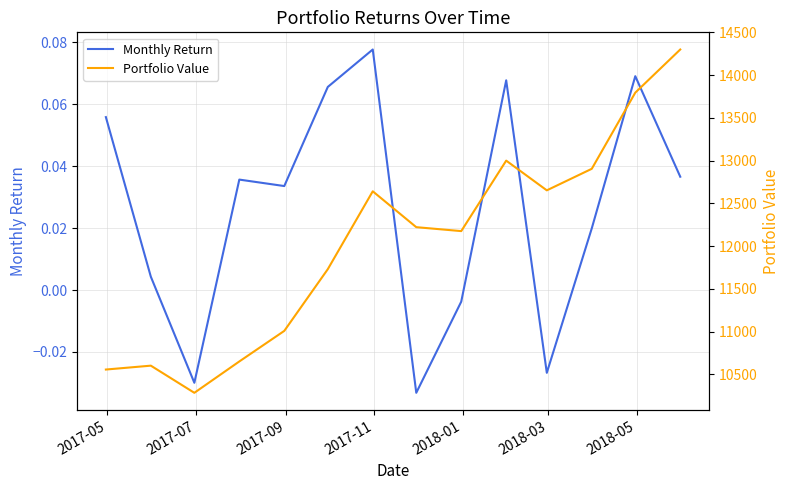

The Monthly Return series shows 0.0 at 9. True or false?

False